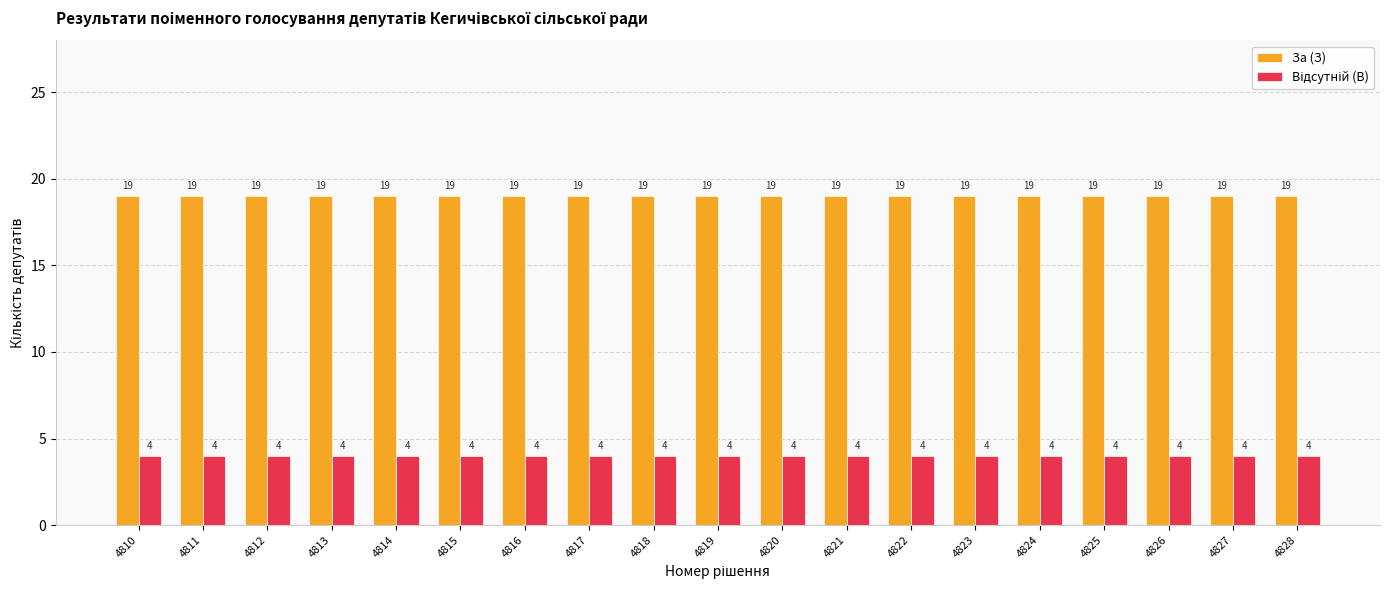

What is the minimum value shown in the chart?

4